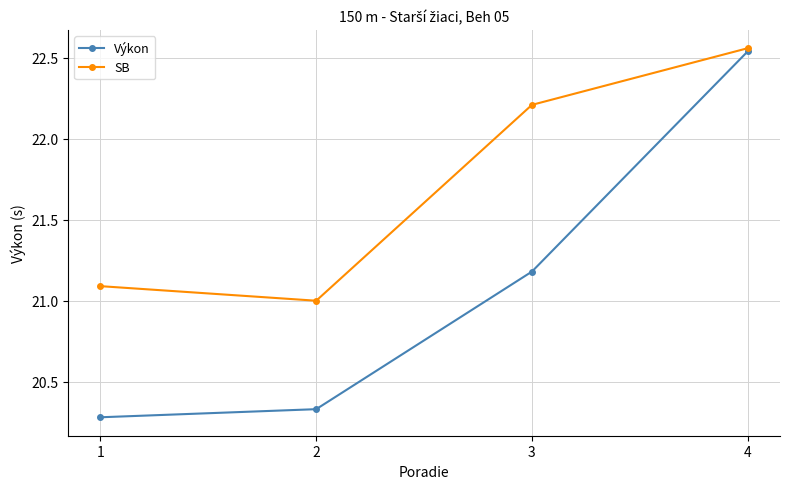

Which label corresponds to the largest value in the chart?

4